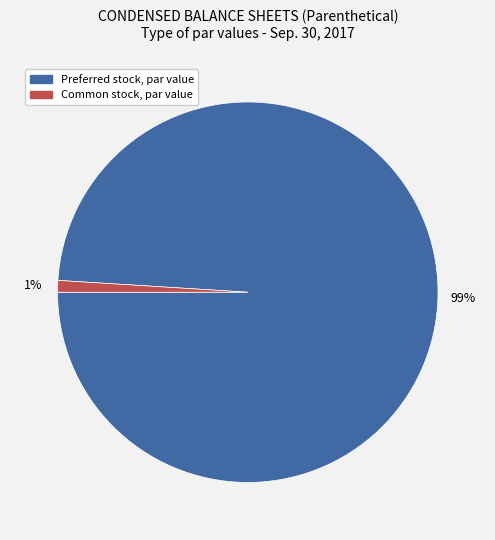

Which category accounts for the majority?

Preferred stock, par value